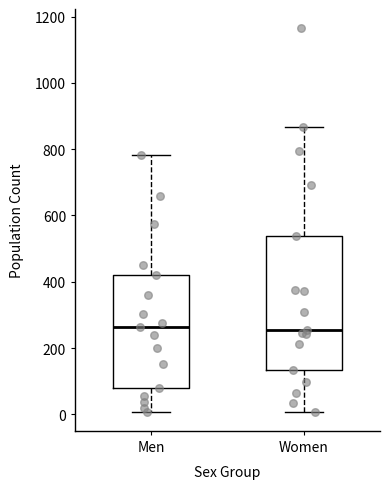

Where does the median line of the box for Men sit on the y-axis? The values are not printed on the chart, so give them approximately, as read against the axis.

260